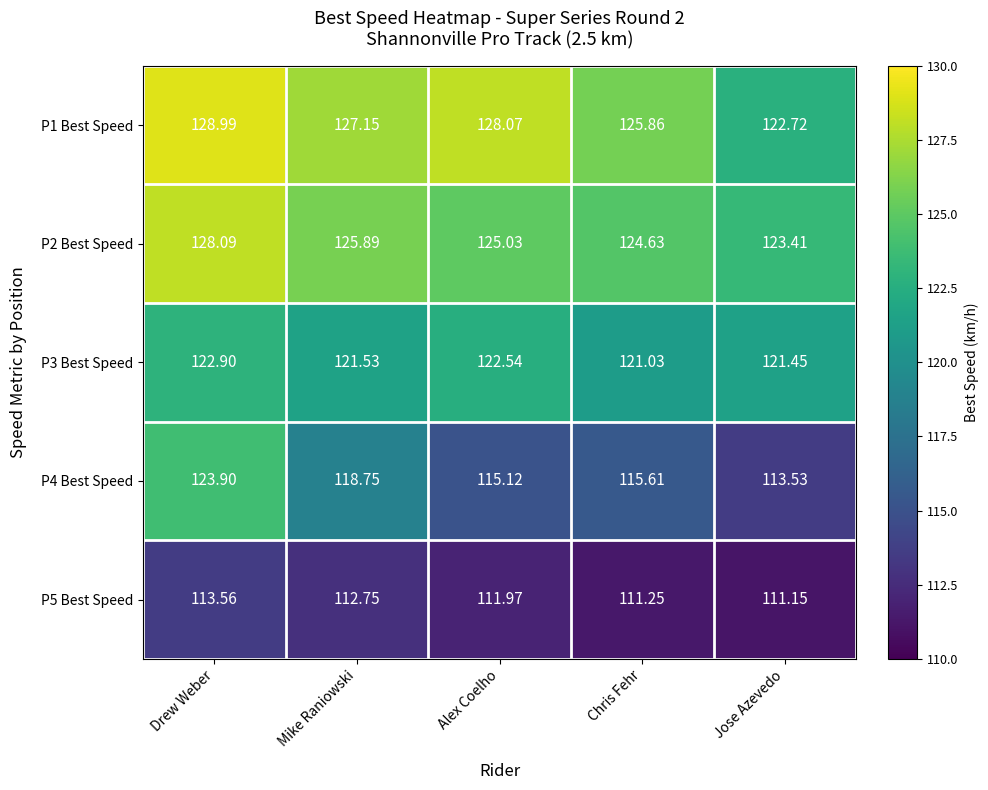

Rank the series by their maximum value, from lowest to highest.

P5 Best Speed, P3 Best Speed, P4 Best Speed, P2 Best Speed, P1 Best Speed